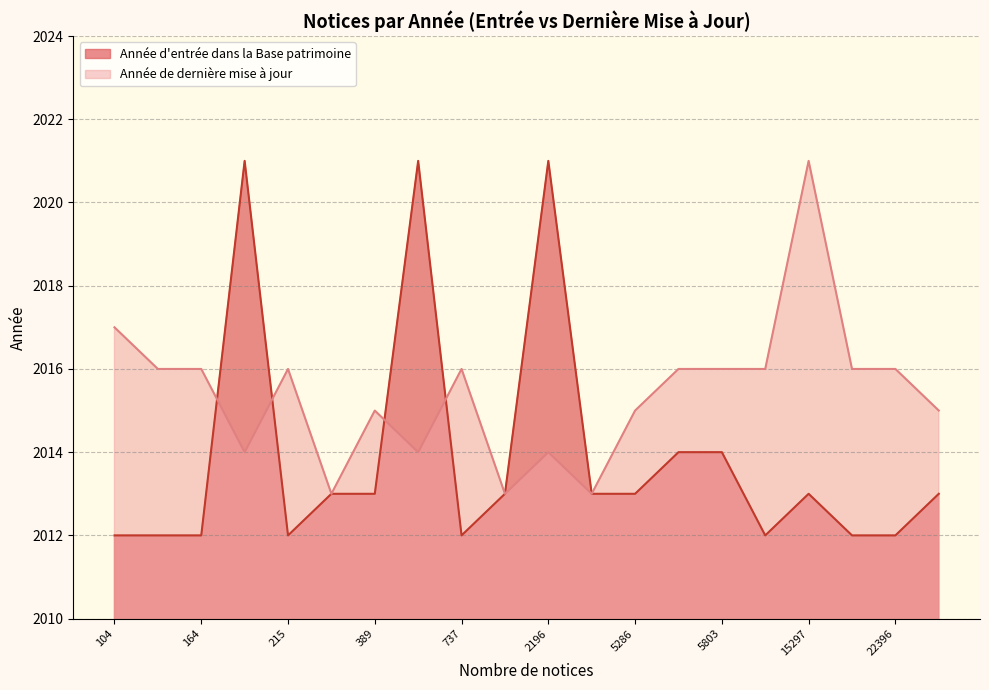

What position from the right is 737?

2